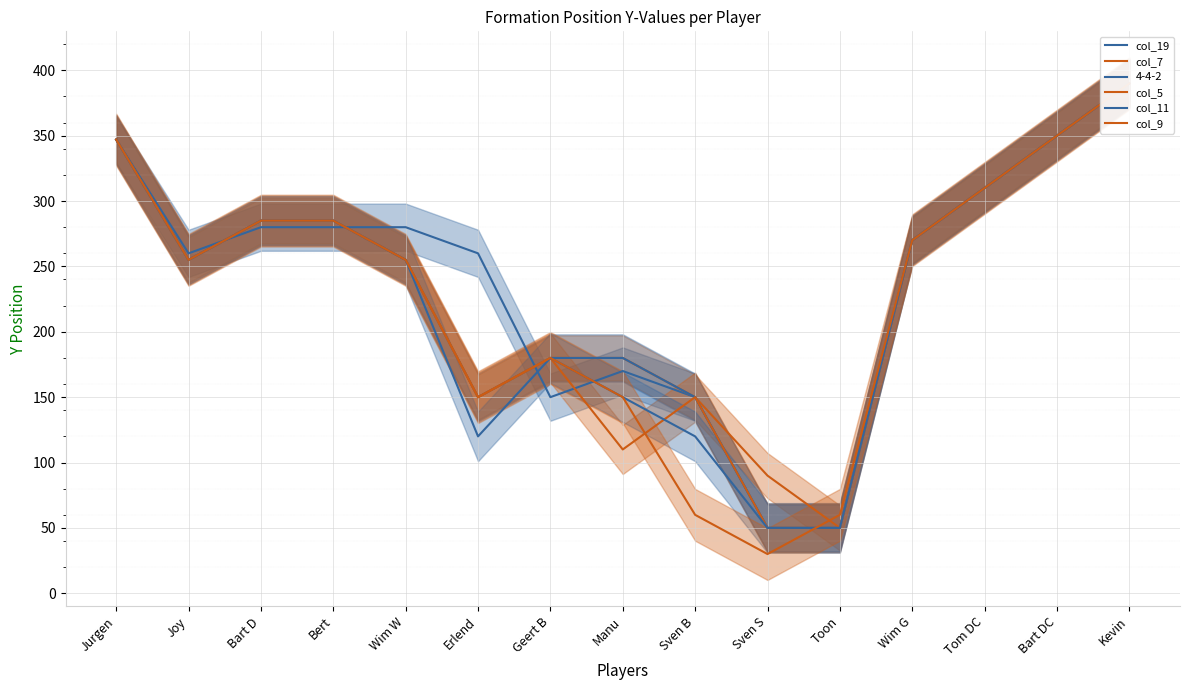

Reading left to right, extract all data points from this chart.

col_19: 347	260	280	280	280	260	150	170	150	50	50	270	310	350	390
col_7: 347	255	285	285	255	150	180	180	150	90	50	270	310	350	390
col_5: 347	255	285	285	255	150	180	110	150	50	50	270	310	350	390
col_11: 347	255	285	285	255	120	180	150	120	50	50	270	310	350	390
col_9: 347	255	285	285	255	150	180	150	60	30	60	270	310	350	390